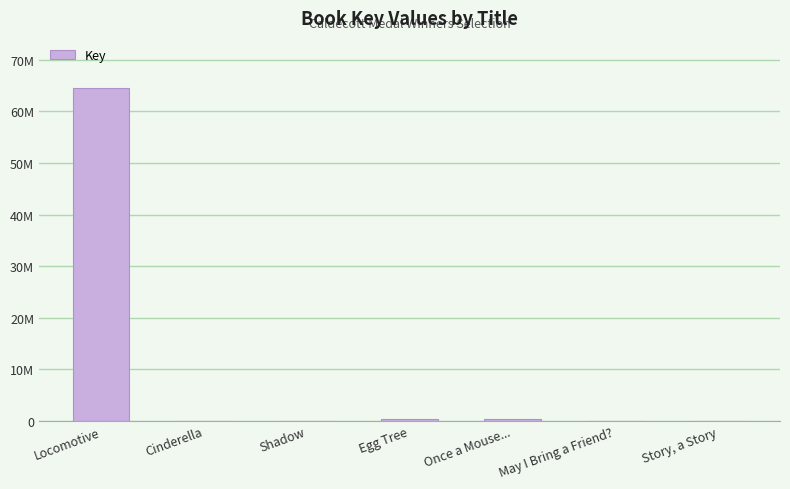

At which label does the data first exceed 7922?

Locomotive